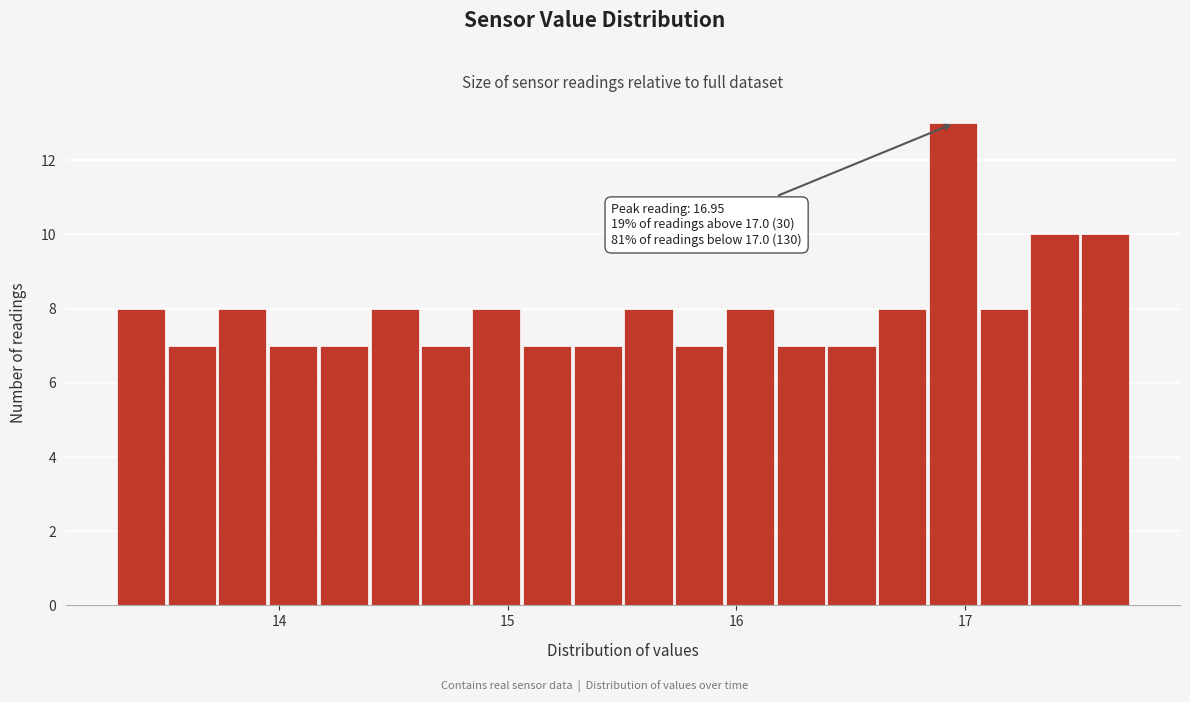

Read against the x-axis, roughly where is the centre of the tallest bar?

16.9